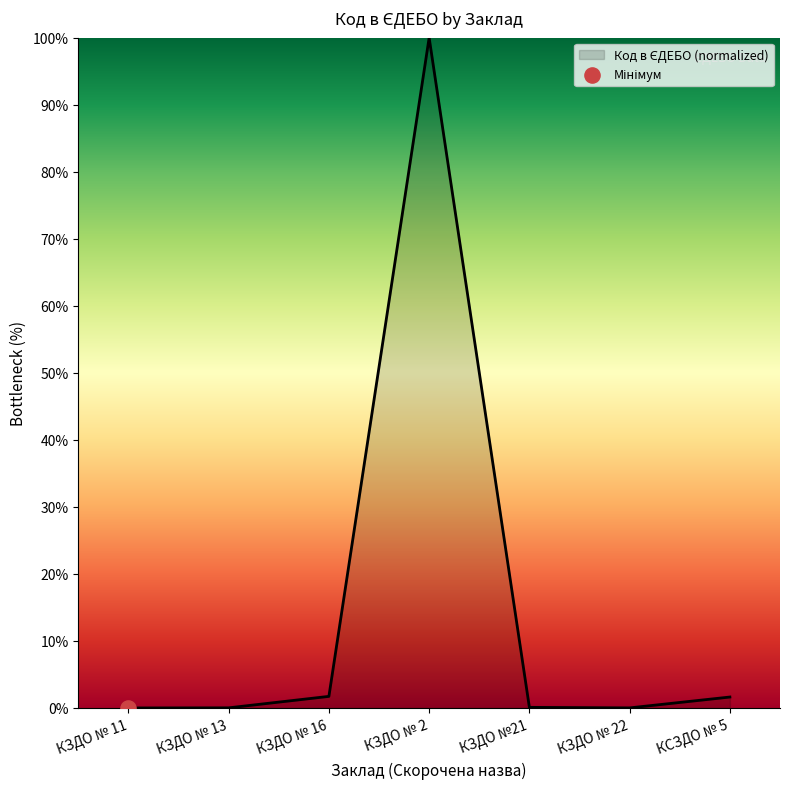

What is the change in value from КЗДО № 16 to КЗДО №21?

-1.6